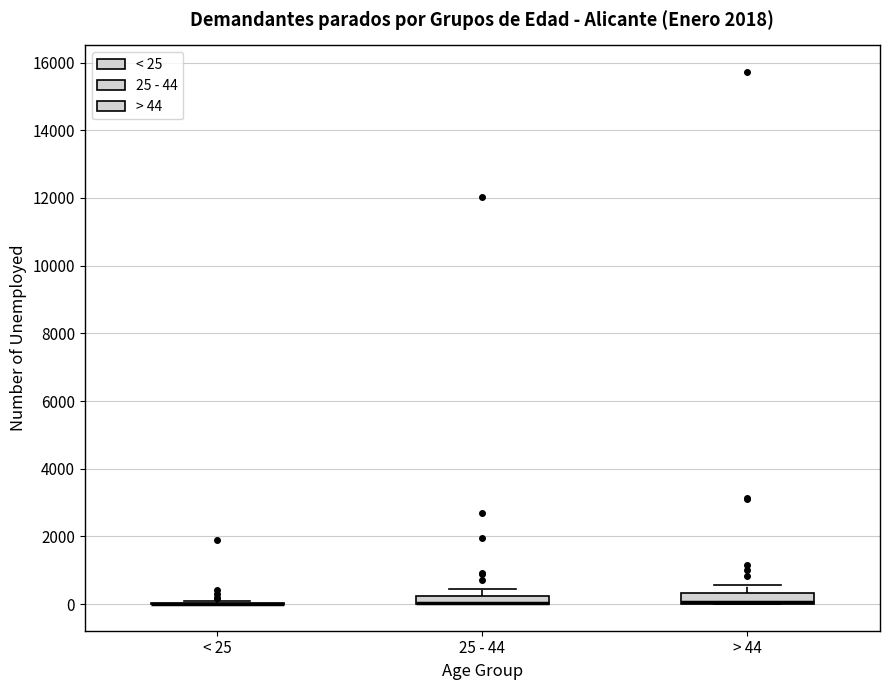

Where is the upper edge of the box for 25 - 44 on the y-axis? The values are not printed on the chart, so give them approximately, as read against the axis.

200